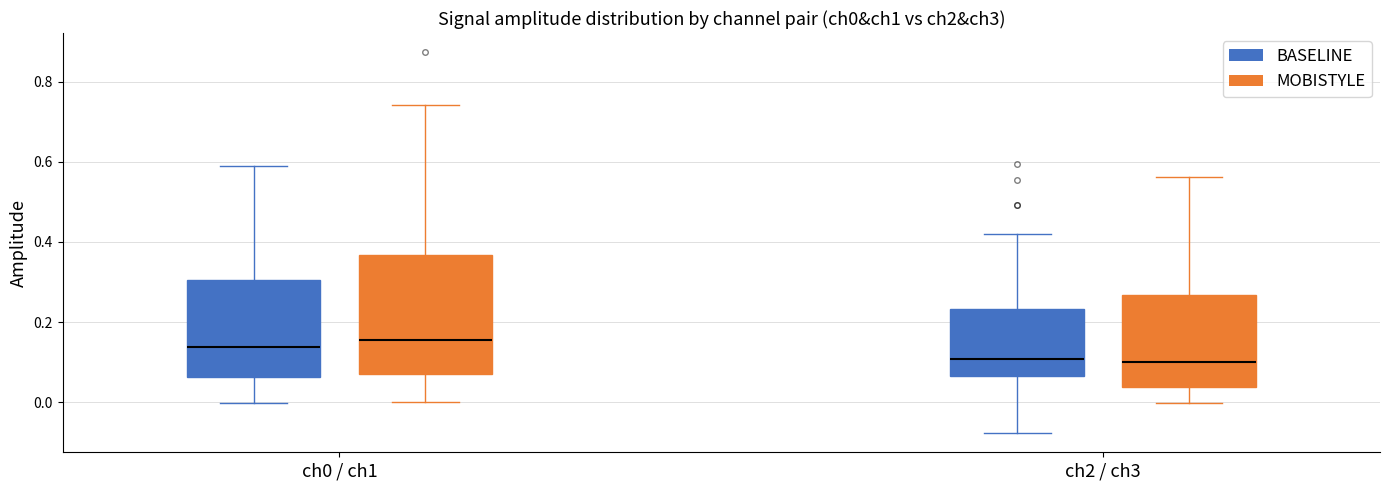

Reading left to right, read every box against the y-axis: the position of its median line, the range the box covers, and the ends of its whiskers. The values are not printed on the chart, so give them approximately, as read against the axis.

ch0 / ch1 (BASELINE): median 0.14, box 0.06 to 0.30, whiskers 0.00 to 0.58
ch0 / ch1 (MOBISTYLE): median 0.16, box 0.06 to 0.36, whiskers 0.00 to 0.74
ch2 / ch3 (BASELINE): median 0.10, box 0.06 to 0.24, whiskers -0.08 to 0.42
ch2 / ch3 (MOBISTYLE): median 0.10, box 0.04 to 0.26, whiskers 0.00 to 0.56